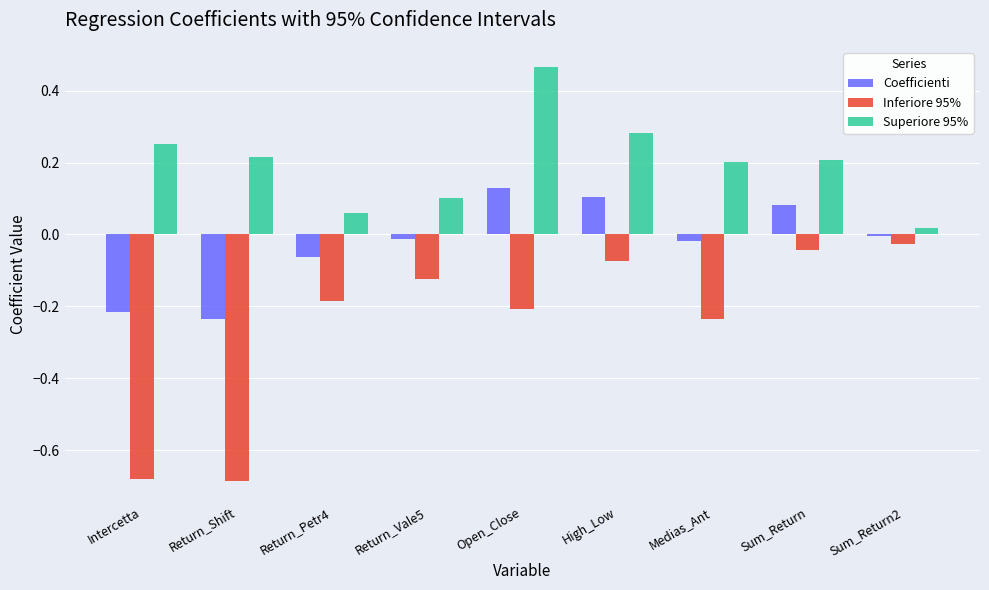

Which series has the widest spread of values?

Inferiore 95%